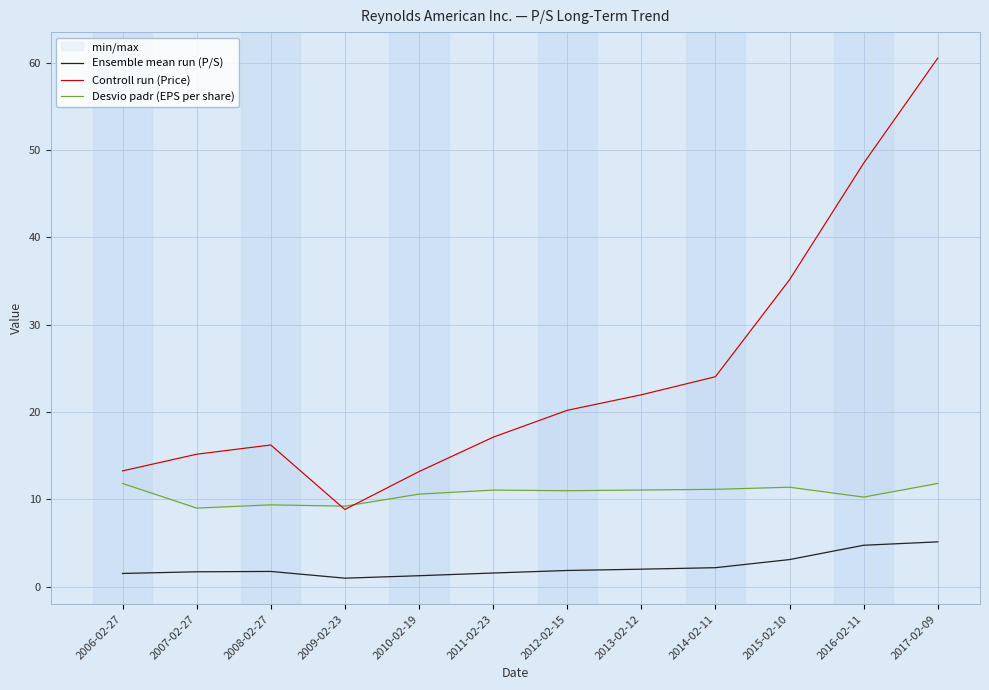

What value does the Controll run (Price) series have at 2007-02-27?

15.2